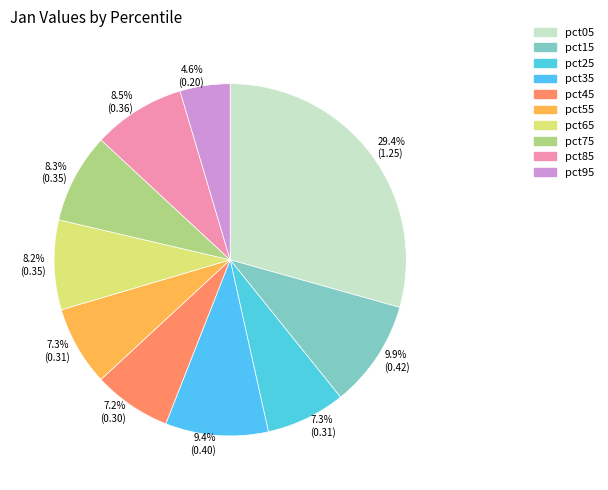

What percentage is the pct95 slice, to the nearest percent?

5%